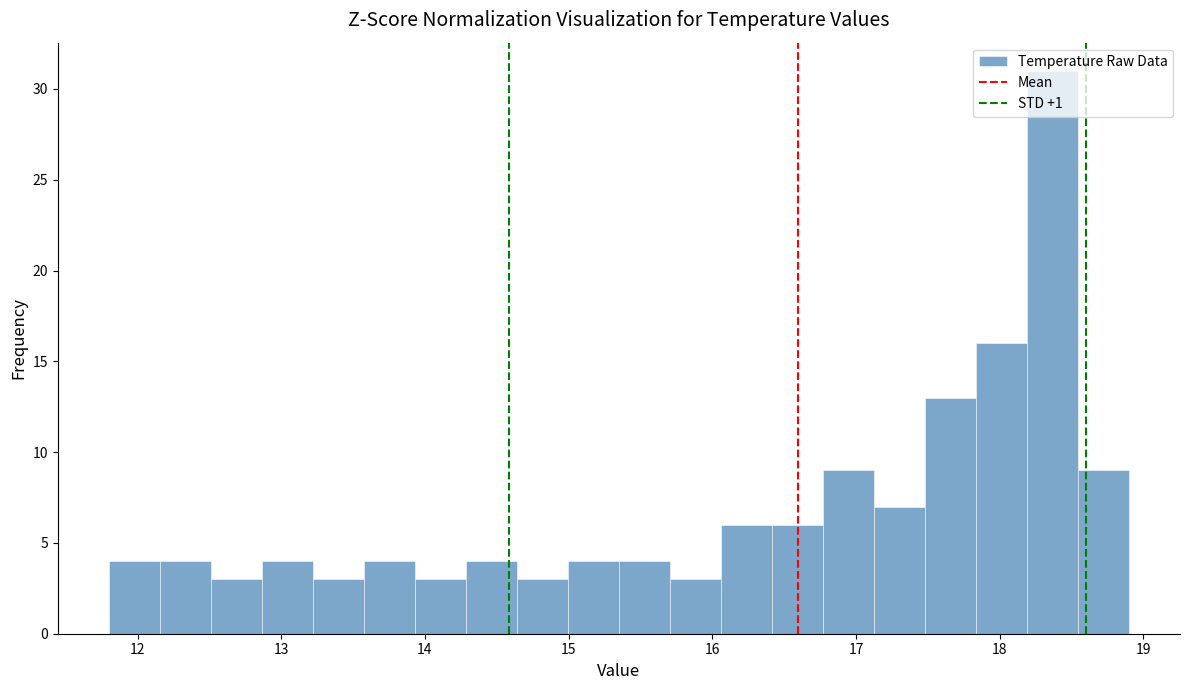

Read against the x-axis, roughly where is the centre of the tallest bar?

18.4